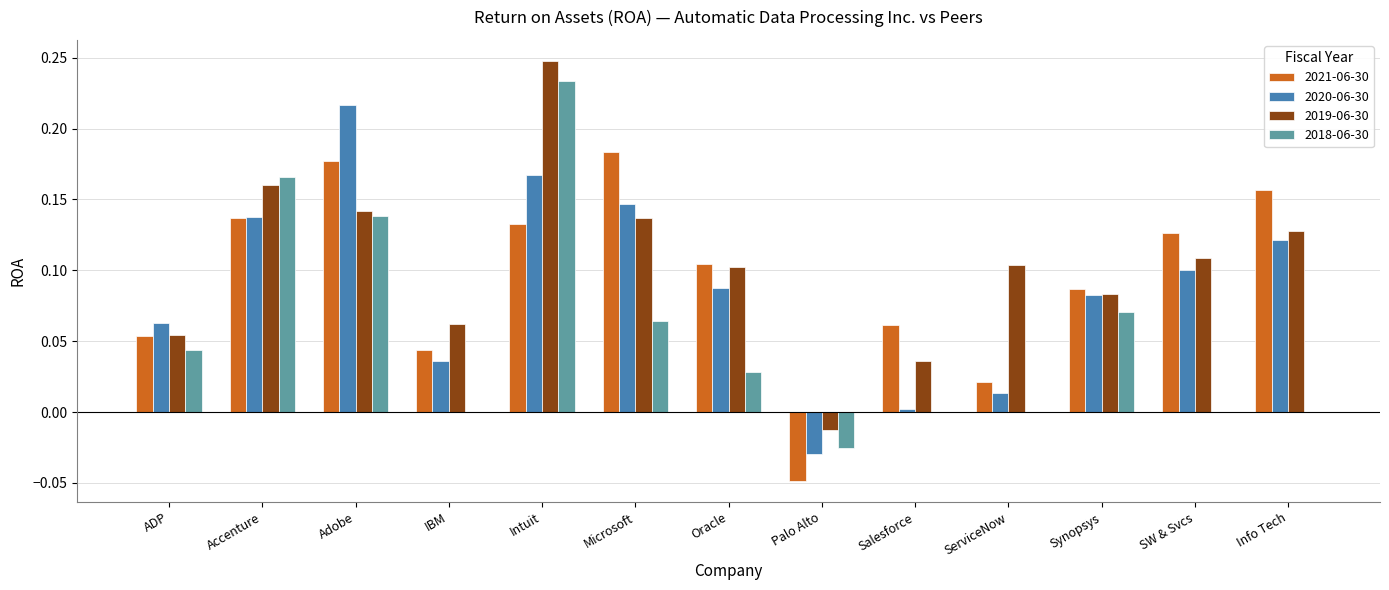

Are the bars grouped side by side (vs. stacked)?

Yes